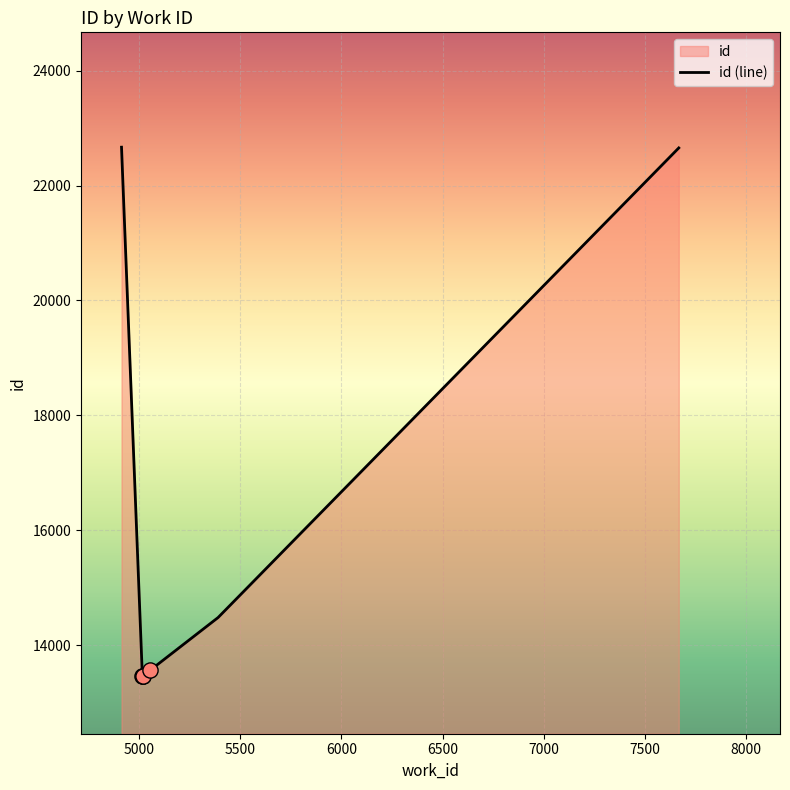

What is the difference between the maximum and minimum values?

9214